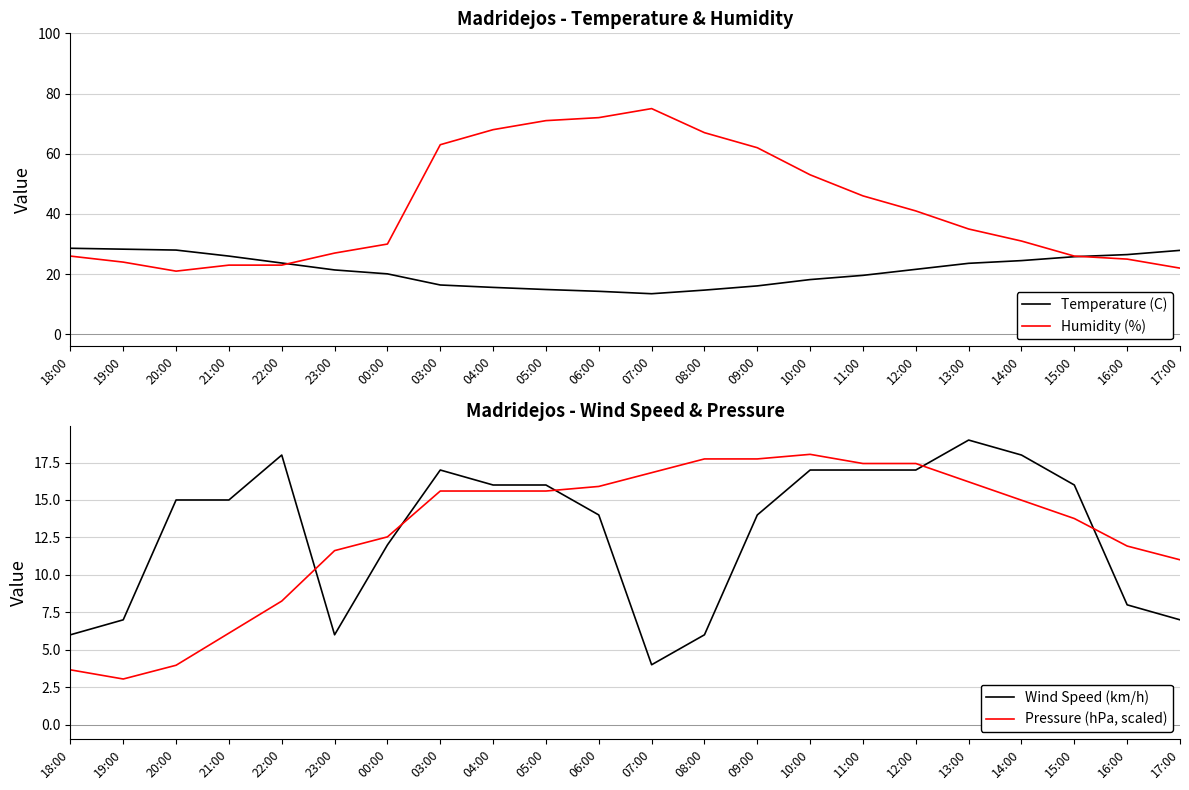

Reading left to right, list all the values displayed in this chart.

Temperature (C): 28.6	28.3	28.0	26.0	23.7	21.4	20.1	16.4	15.6	14.9	14.3	13.5	14.7	16.1	18.2	19.6	21.6	23.6	24.5	25.8	26.5	27.9
Humidity (%): 26.0	24.0	21.0	23.0	23.0	27.0	30.0	63.0	68.0	71.0	72.0	75.0	67.0	62.0	53.0	46.0	41.0	35.0	31.0	26.0	25.0	22.0
Wind Speed (km/h): 6.0	7.0	15.0	15.0	18.0	6.0	12.0	17.0	16.0	16.0	14.0	4.0	6.0	14.0	17.0	17.0	17.0	19.0	18.0	16.0	8.0	7.0
Pressure (hPa, scaled): 3.7	3.0	4.0	6.1	8.3	11.6	12.5	15.6	15.6	15.6	15.9	16.8	17.7	17.7	18.0	17.4	17.4	16.2	15.0	13.8	11.9	11.0